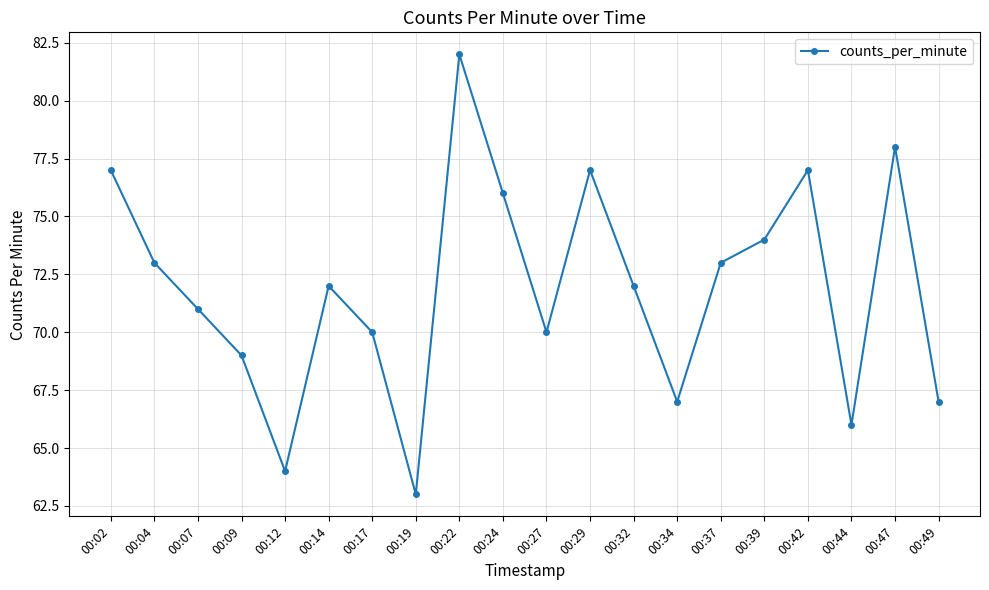

Reading right to left, transcribe all the data shown in this chart.

00:49=67	00:47=78	00:44=66	00:42=77	00:39=74	00:37=73	00:34=67	00:32=72	00:29=77	00:27=70	00:24=76	00:22=82	00:19=63	00:17=70	00:14=72	00:12=64	00:09=69	00:07=71	00:04=73	00:02=77